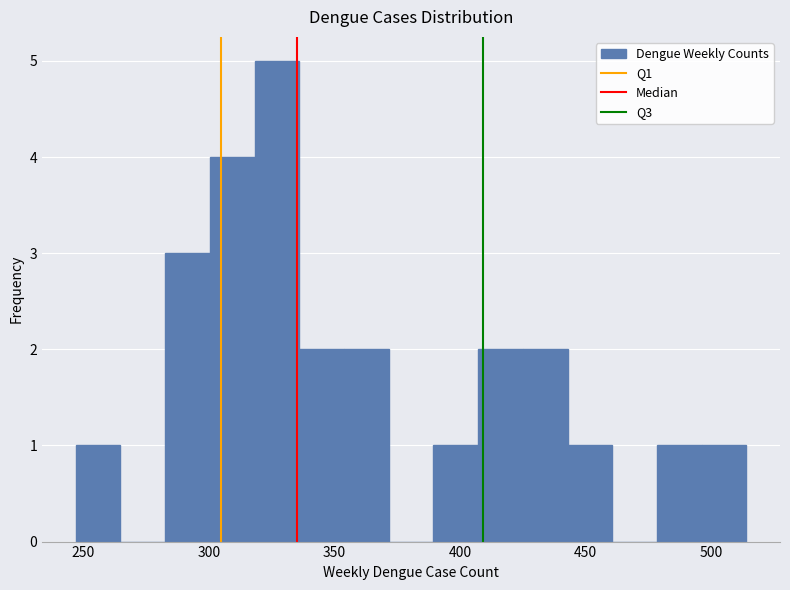

Read against the x-axis, roughly where is the centre of the tallest bar?

325